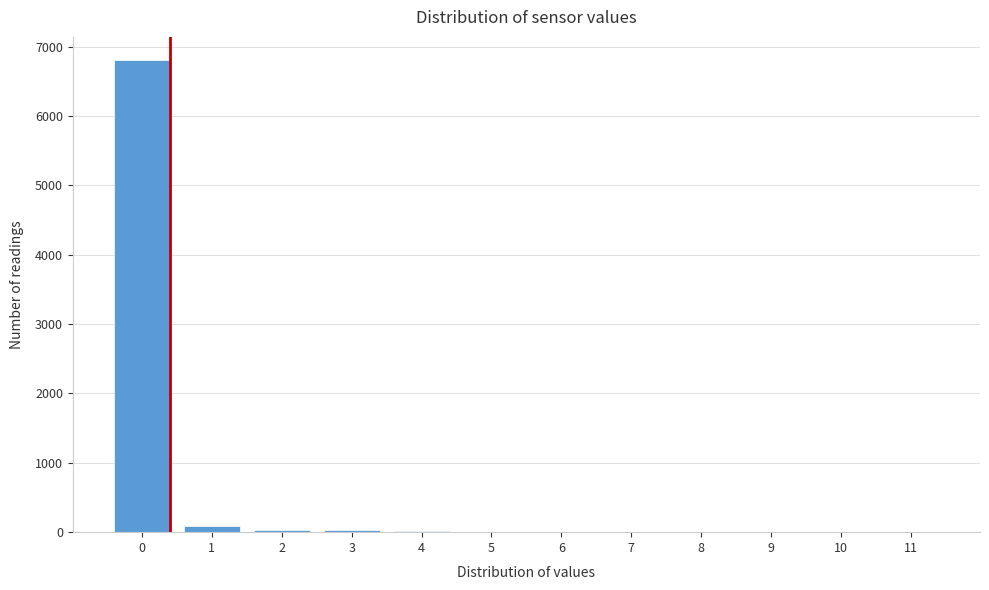

True or false: the data shows 12222 at 0.

False